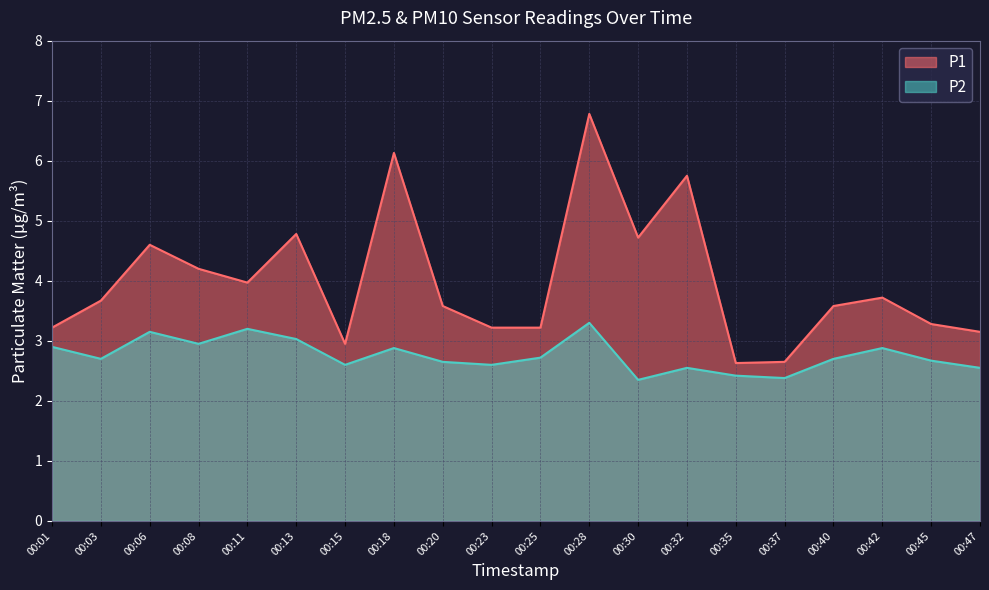

Is it true that P1 equals 3.4 at 00:35?

False